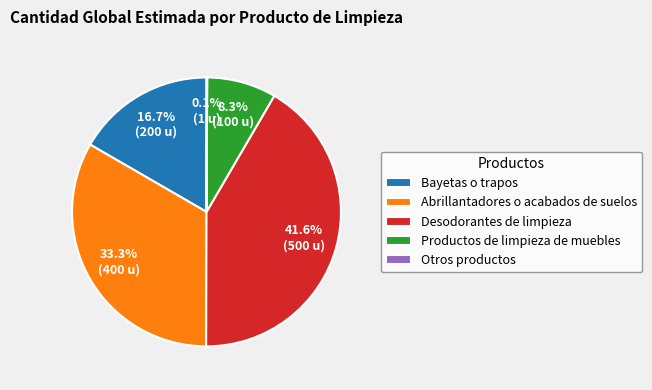

Is the sum of Bayetas o trapos and Desodorantes de limpieza greater than half?

Yes